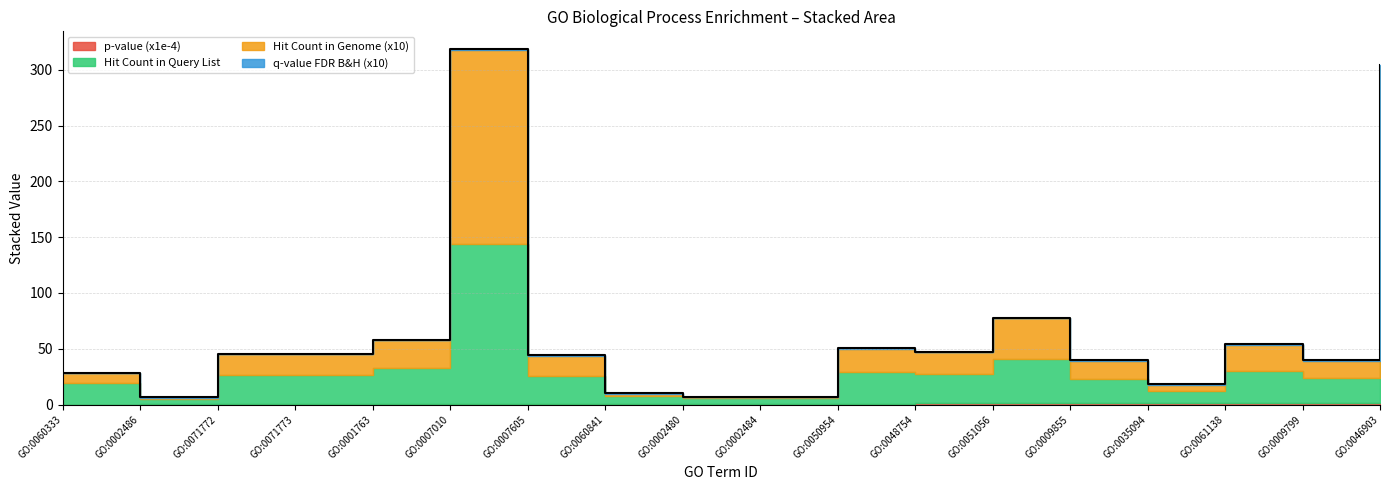

What value does the Hit Count in Genome (x10) series have at GO:0048754?

19.6